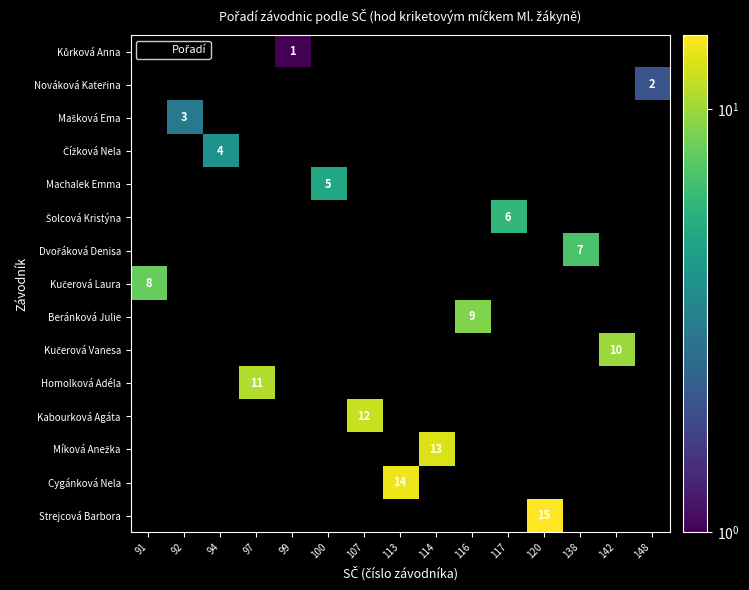

How many values in Nováková Kateřina are above zero?

1